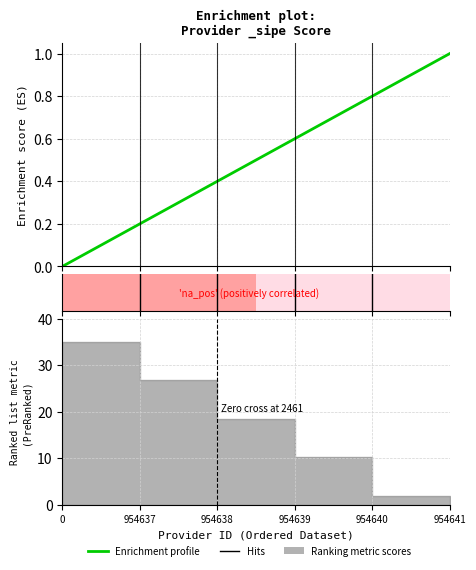

Does the chart have visible grid lines?

Yes